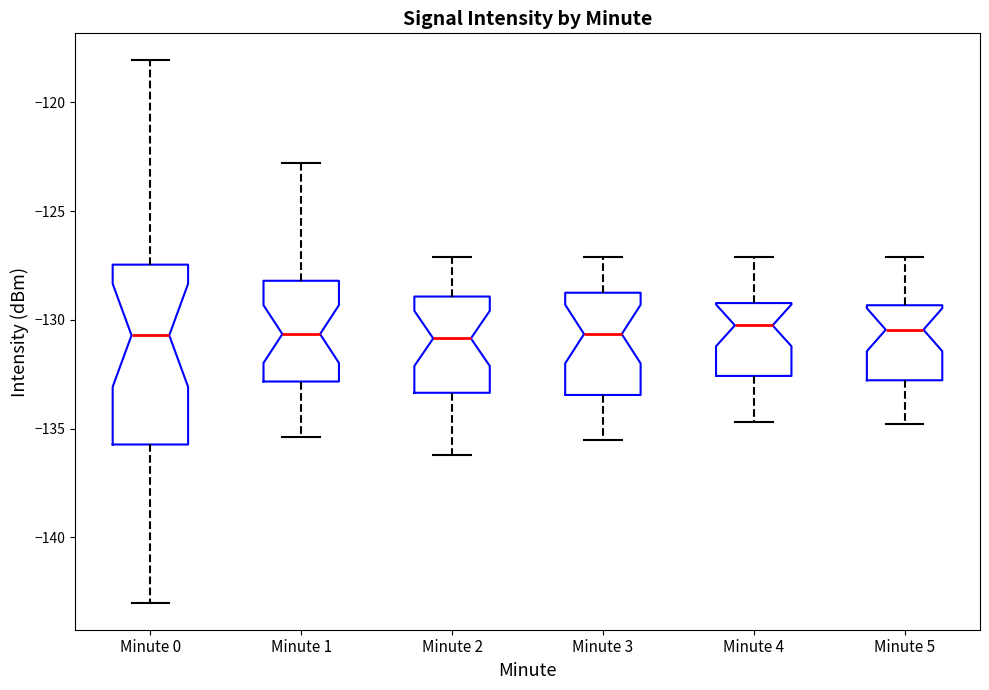

Reading left to right, transcribe this box plot: for each box, give where its median line is, the range the box spans, and where its two whiskers end, as read against the y-axis. The values are not printed on the chart, so give them approximately, as read against the axis.

Minute 0: median -130.5, box -135.5 to -127.5, whiskers -143.0 to -118.0
Minute 1: median -130.5, box -133.0 to -128.0, whiskers -135.5 to -123.0
Minute 2: median -131.0, box -133.5 to -129.0, whiskers -136.0 to -127.0
Minute 3: median -130.5, box -133.5 to -128.5, whiskers -135.5 to -127.0
Minute 4: median -130.0, box -132.5 to -129.0, whiskers -134.5 to -127.0
Minute 5: median -130.5, box -133.0 to -129.5, whiskers -135.0 to -127.0